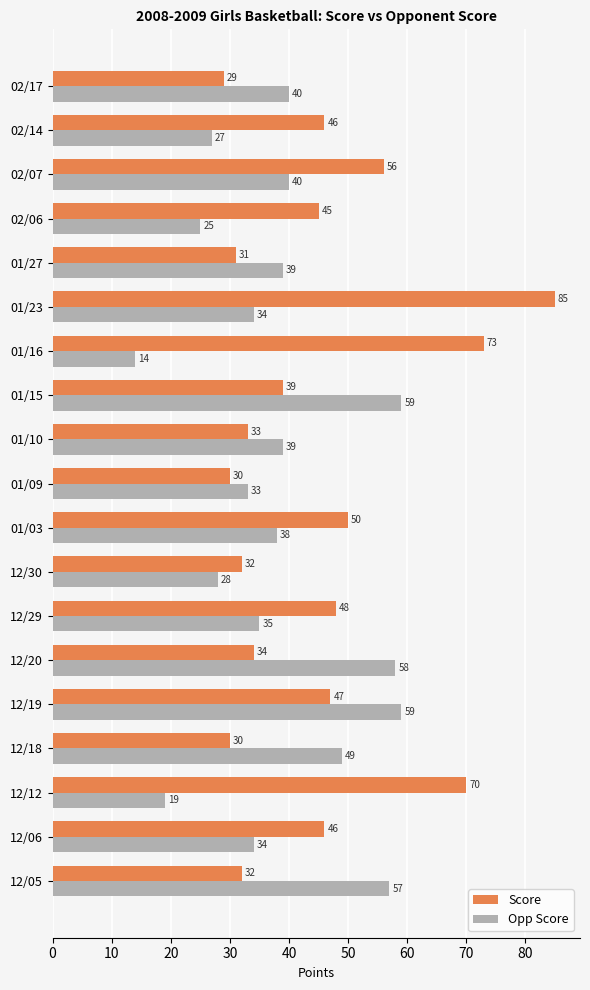

Is the value of Opp Score at 01/27 greater than the value of Score at 01/27?

Yes